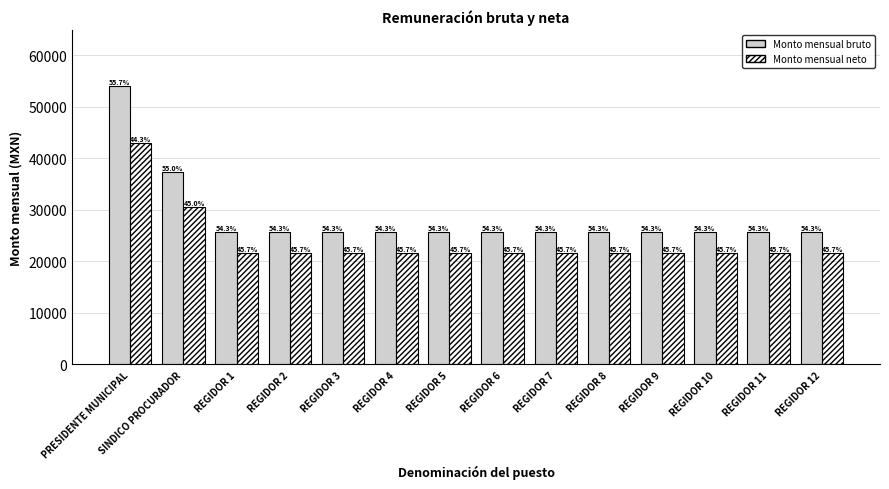

Where is Monto mensual neto nearest to the value 32322?

SINDICO PROCURADOR